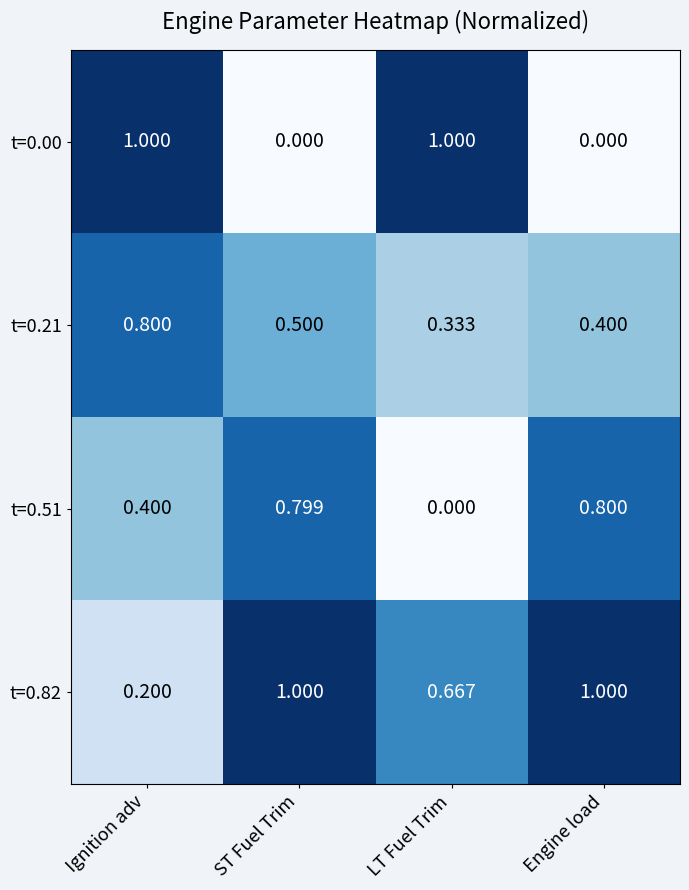

Is the value of t=0.51 at LT Fuel Trim greater than the value of t=0.82 at Engine load?

No